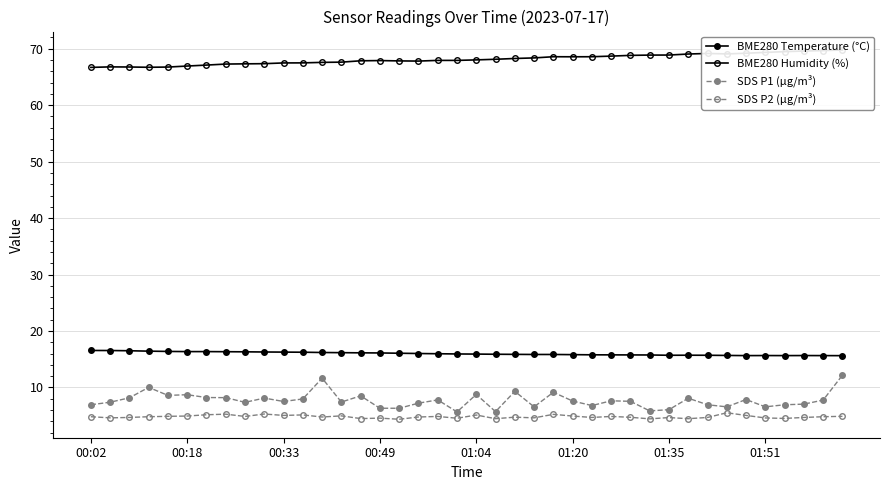

What is the difference between the highest and lowest values at 17?

63.1